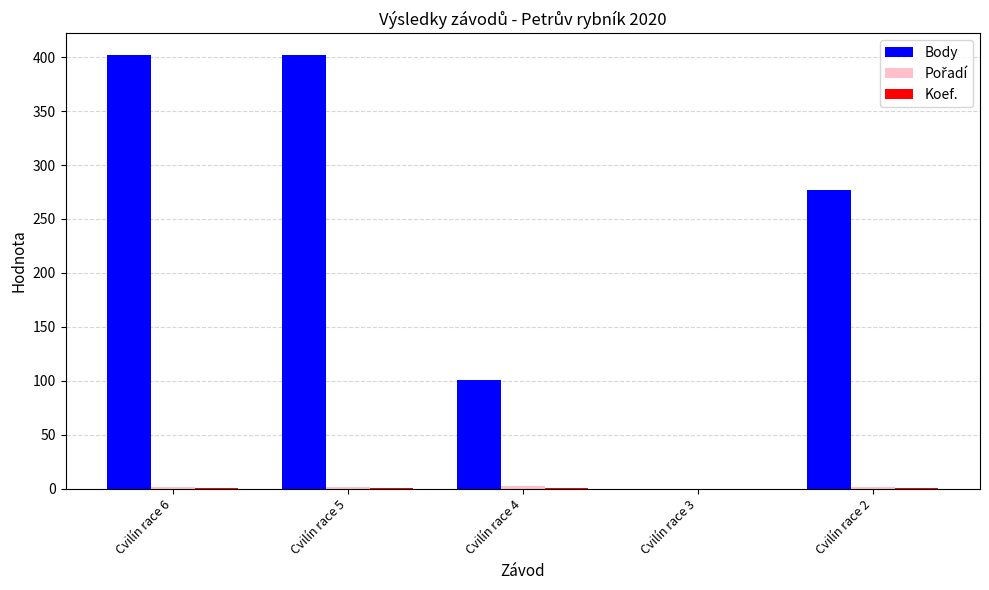

Which series changed the most between Cvilín race 4 and Cvilín race 3?

Body